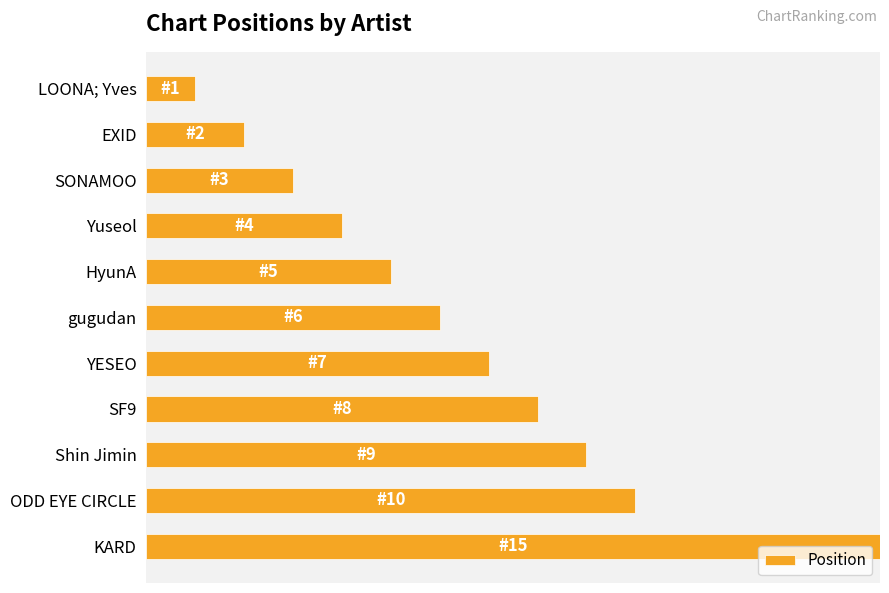

Are the bars grouped side by side (vs. stacked)?

No